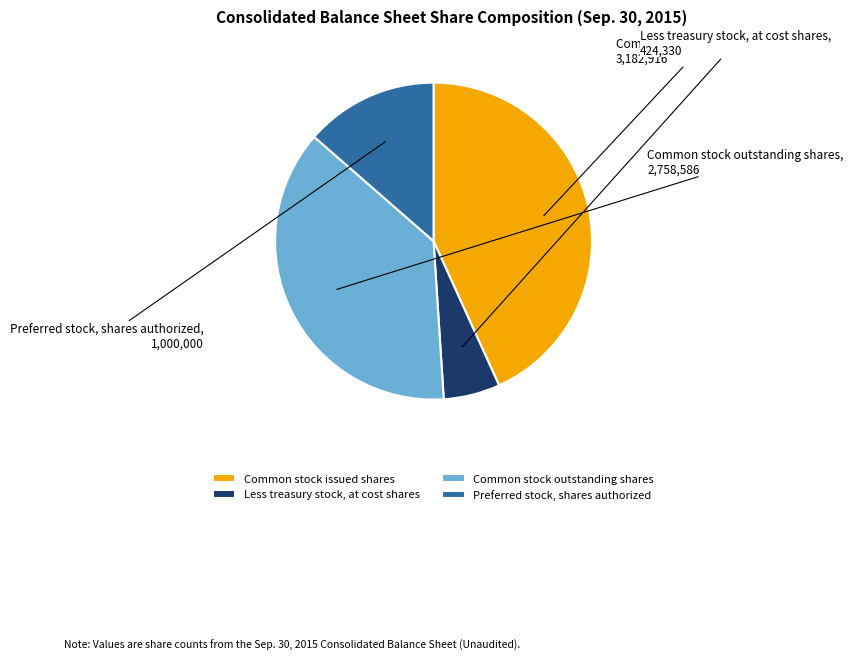

Which slice is the smallest?

Less treasury stock, at cost shares